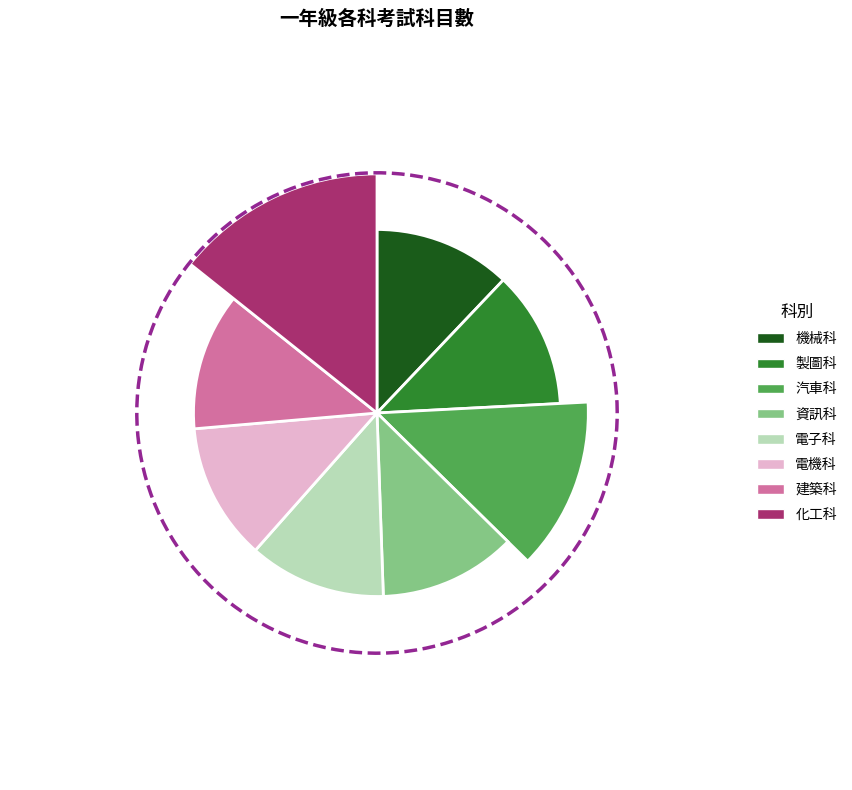

Which slice is the largest?

化工科